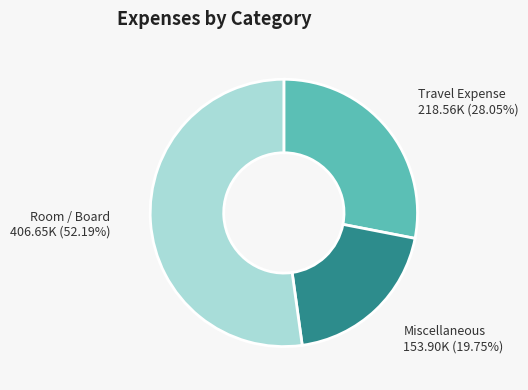

Approximately how many times larger is the value at Travel Expense compared to Miscellaneous?

1.4